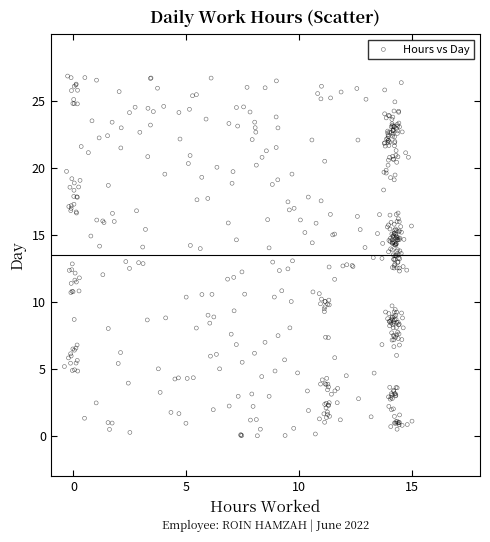

What is the range of X values (max minus min)?

15.4